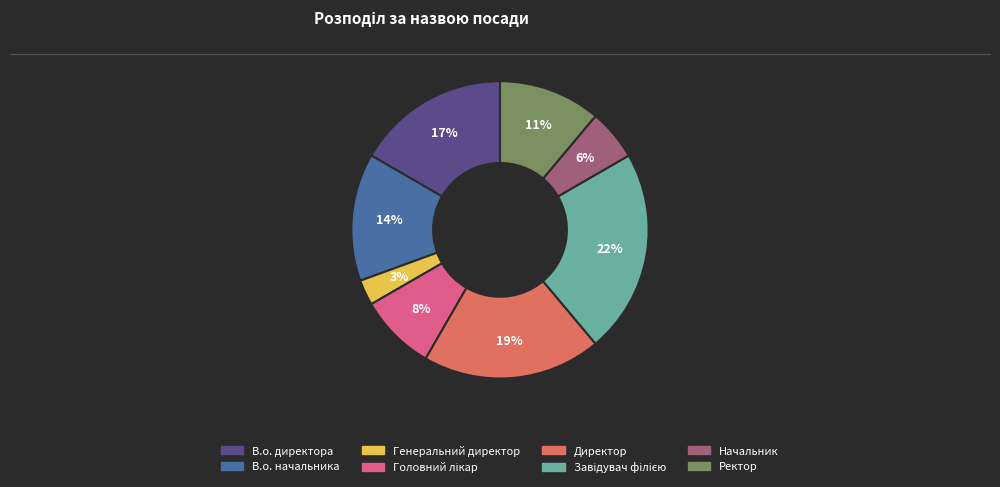

Which slice is the smallest?

Генеральний директор